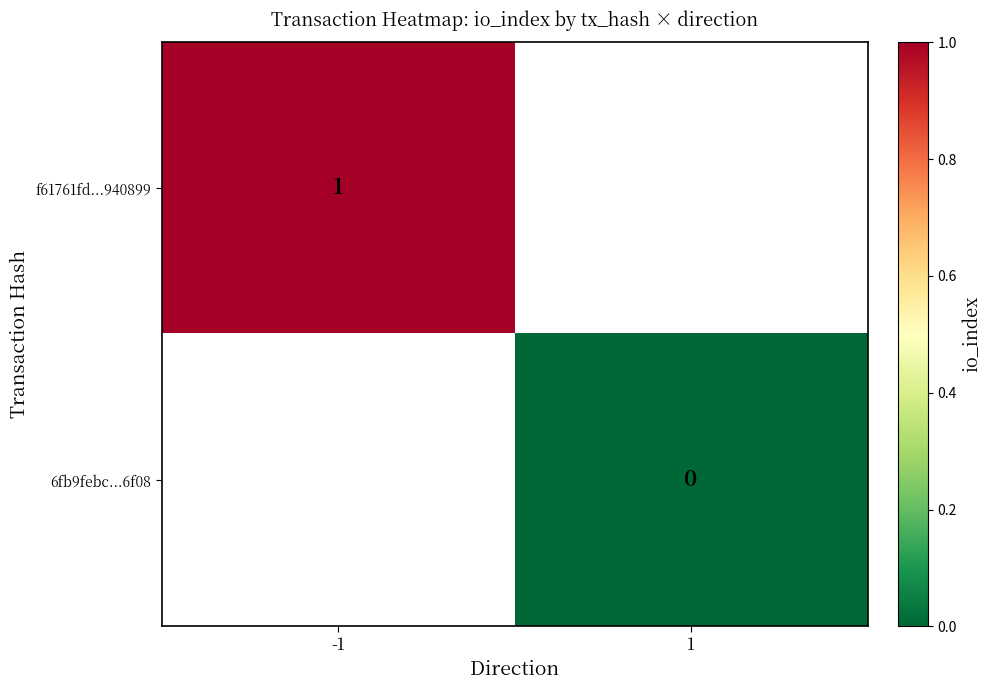

What is the greatest value displayed?

1.0